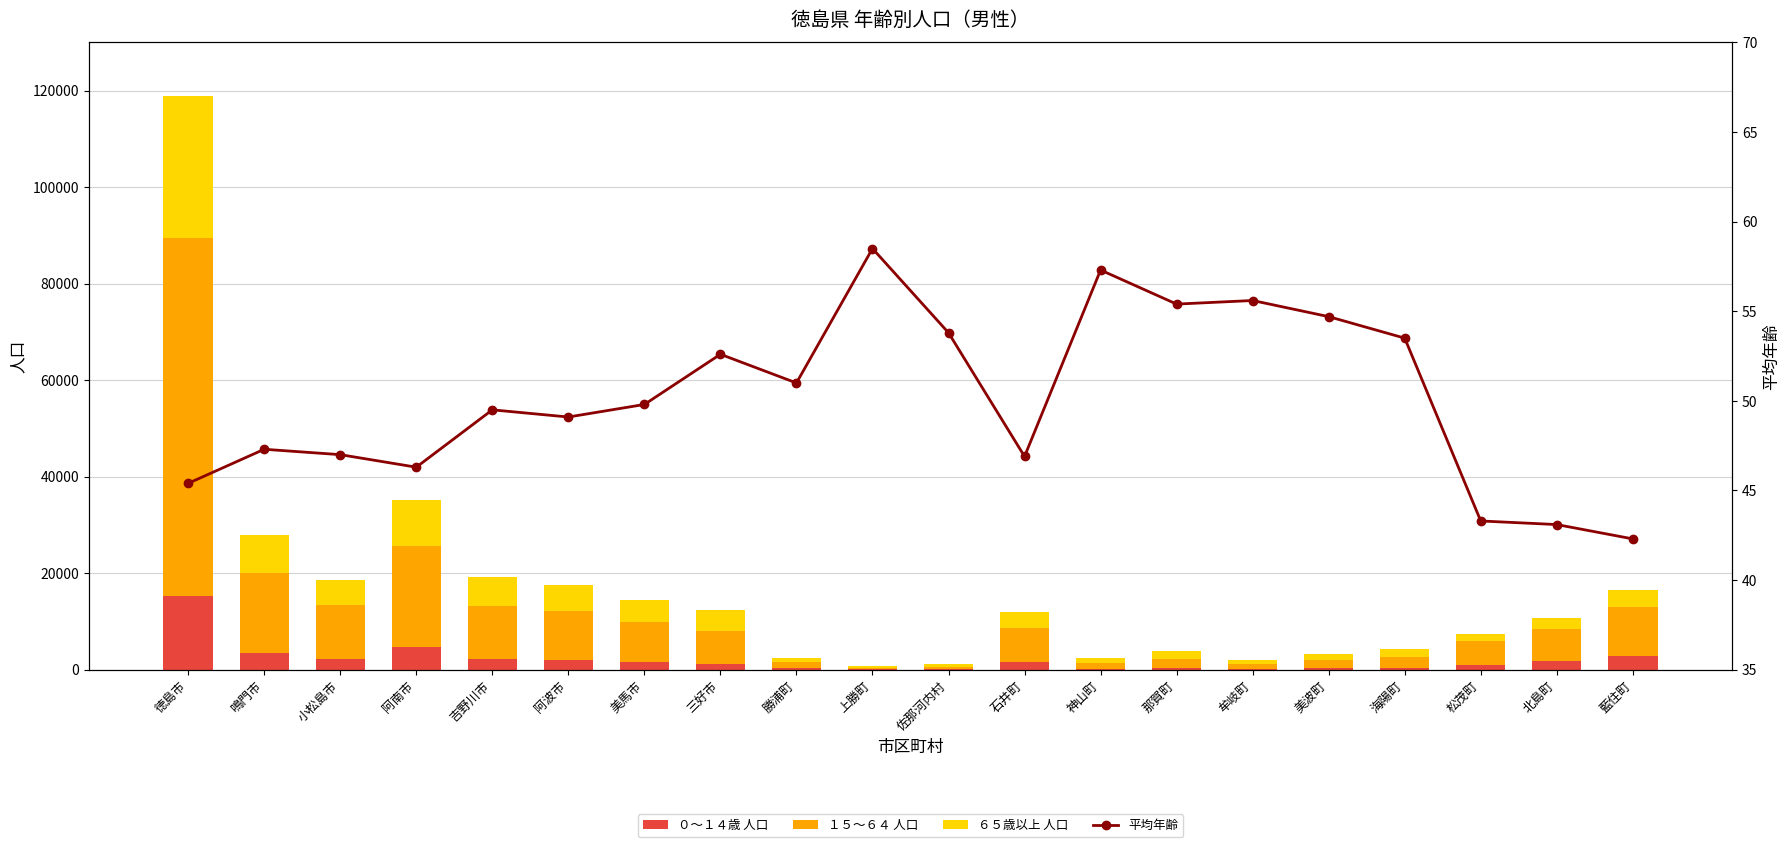

What position from the right is 海陽町?

4